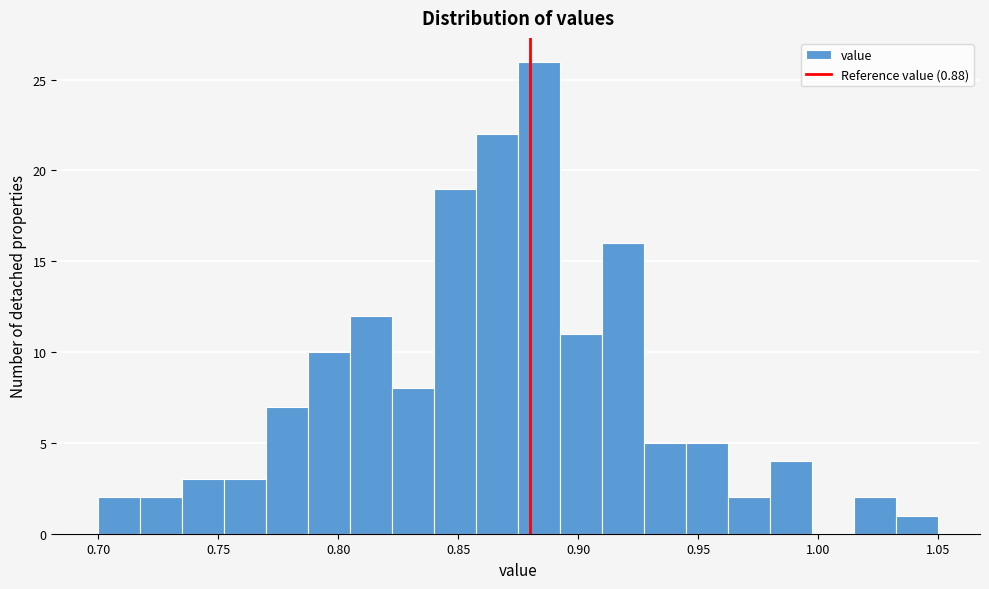

Read against the x-axis, roughly where is the centre of the tallest bar?

0.885